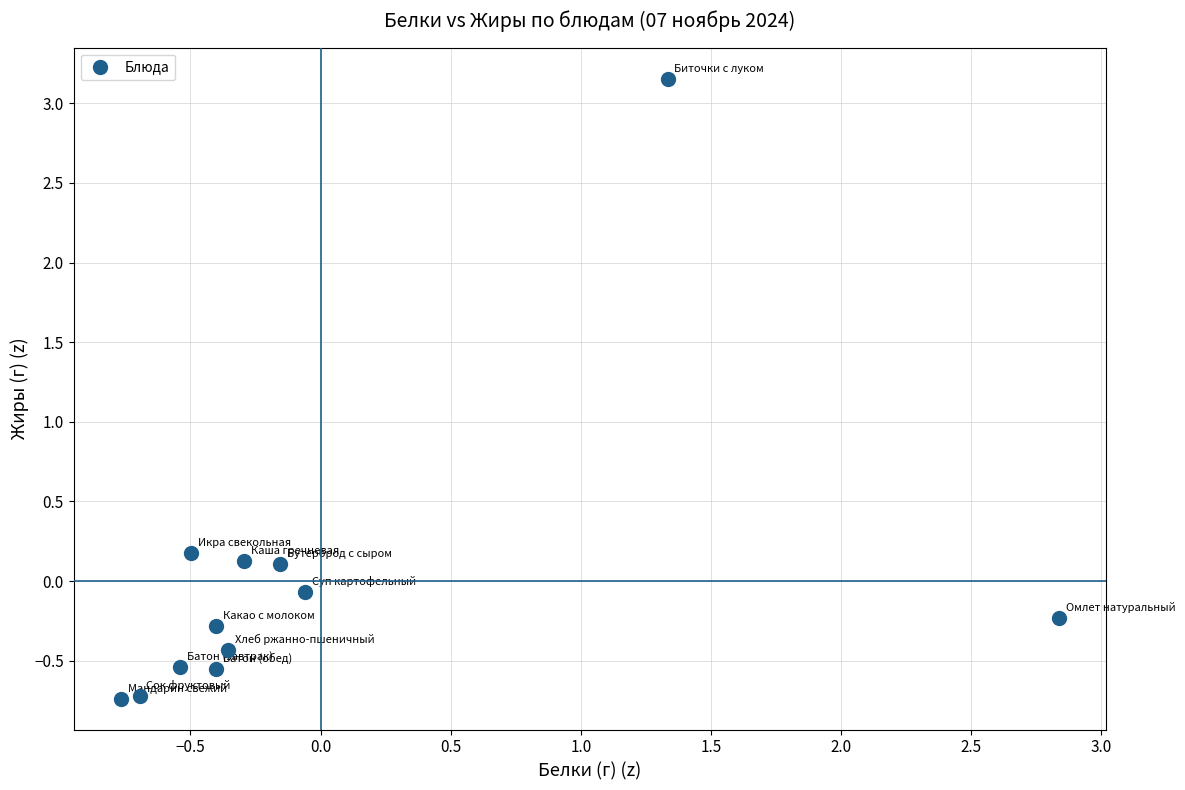

What is the range of Y values (max minus min)?

3.9